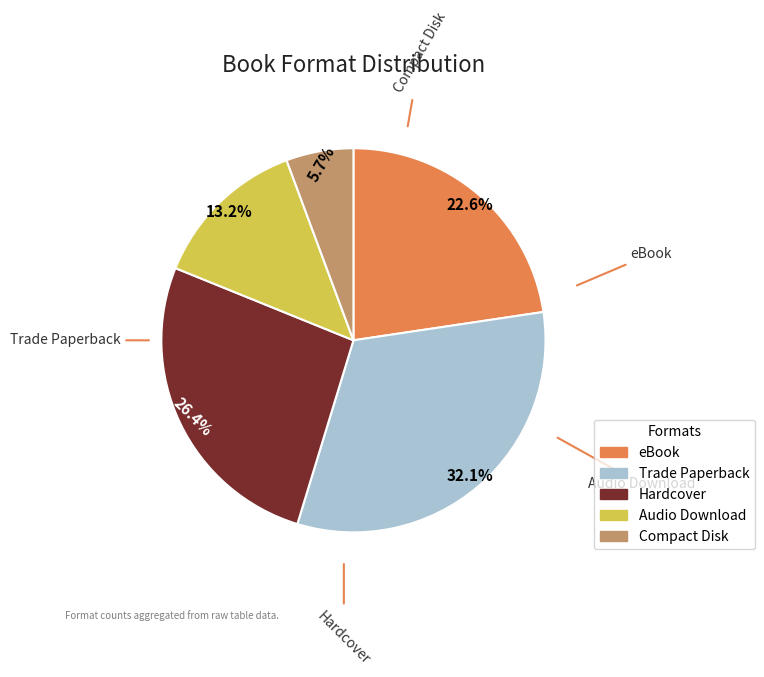

To the nearest percent, what is the combined percentage of Hardcover and eBook?

49%